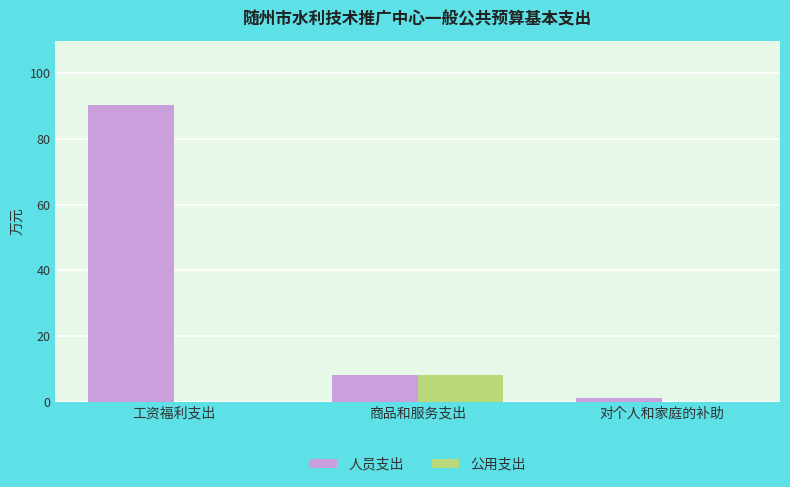

Between 工资福利支出 and 商品和服务支出, which series saw the biggest shift?

人员支出